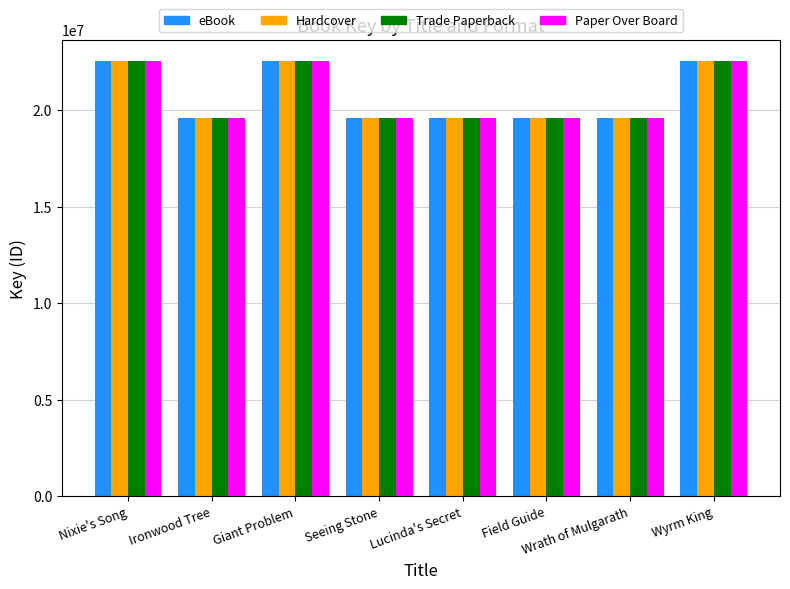

What is the label of the 7th bar from the left?

Wrath of Mulgarath